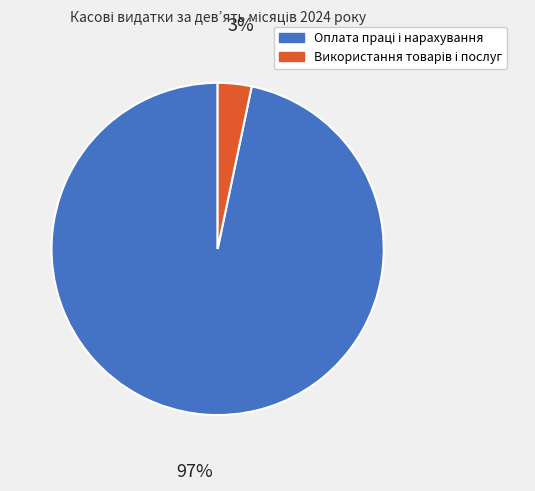

Is there any slice that represents more than half of the pie?

Yes